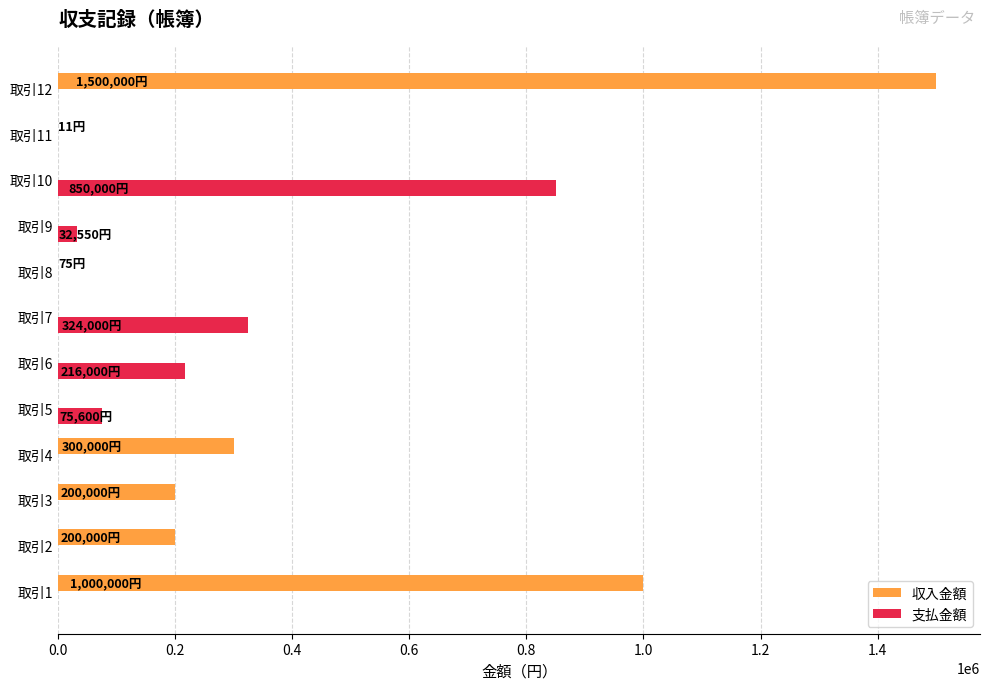

At which category is the sum across all series the highest?

取引12